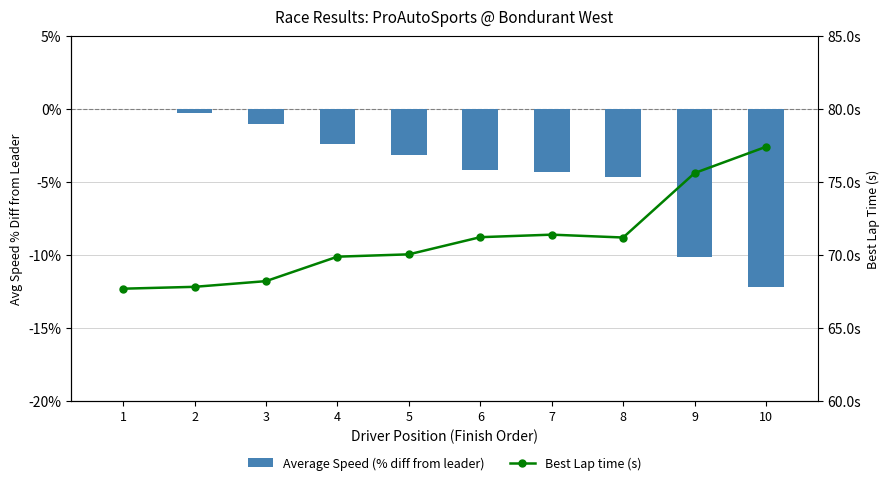

Which category has the highest value across all series?

10